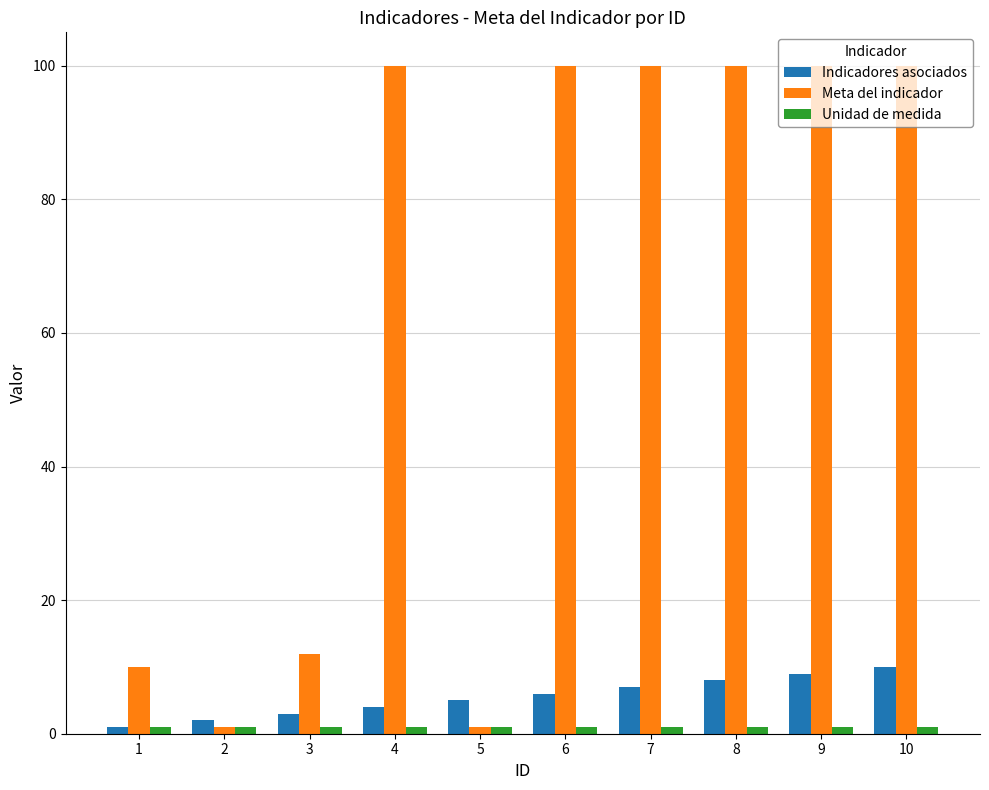

How many Indicadores asociados values are between 3 and 8?

6